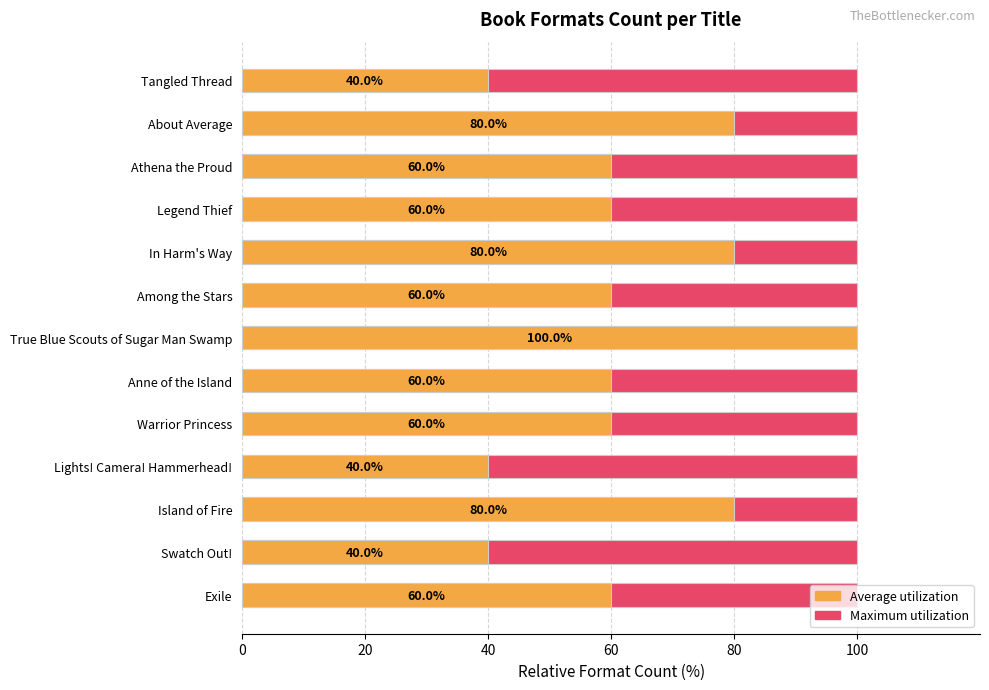

What position from the left is 60?

4